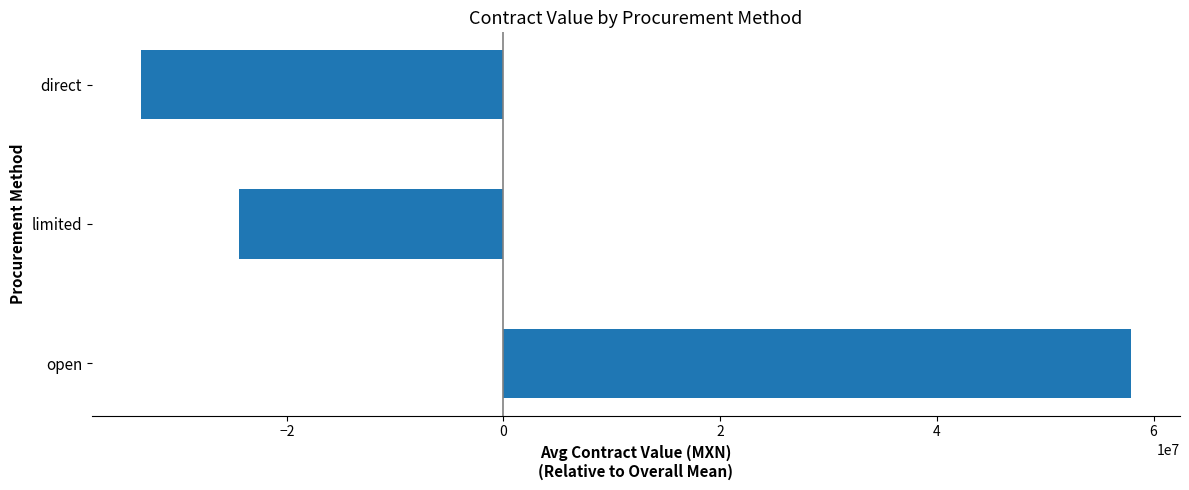

The chart shows a value of -49156025.8 at direct. True or false?

False